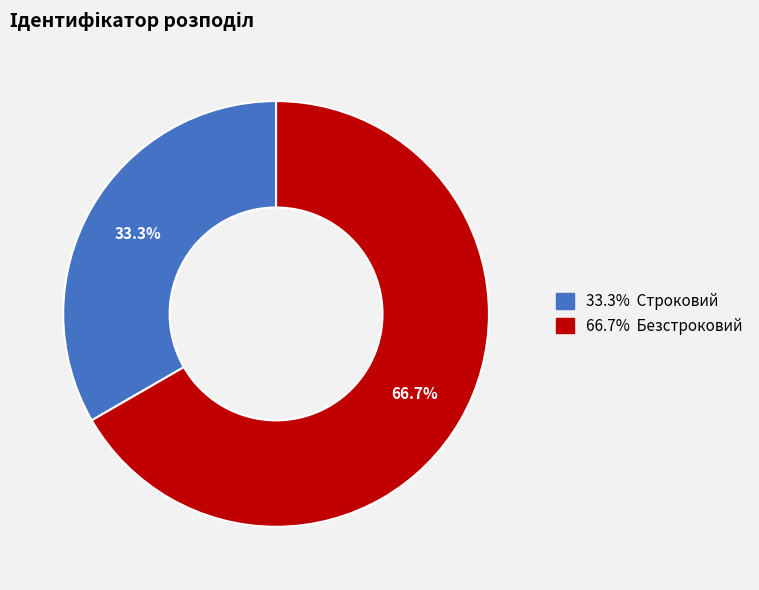

Does any single category account for the majority?

Yes